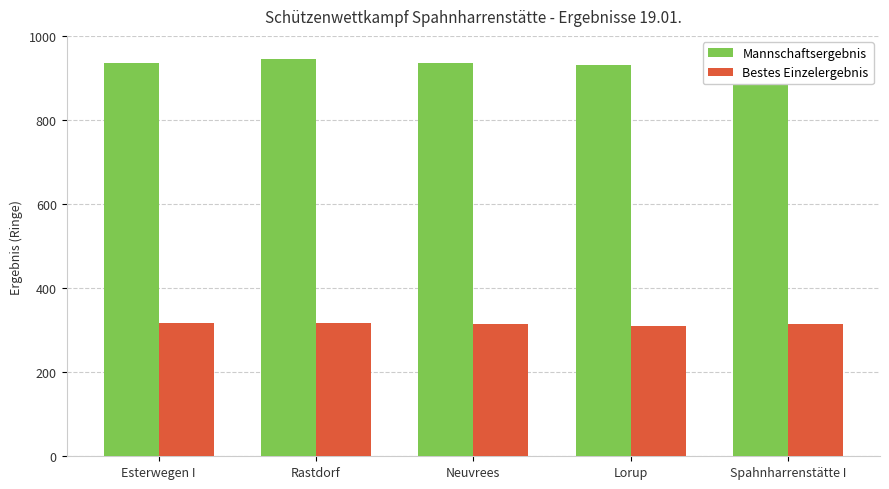

What is the greatest value displayed?

943.9